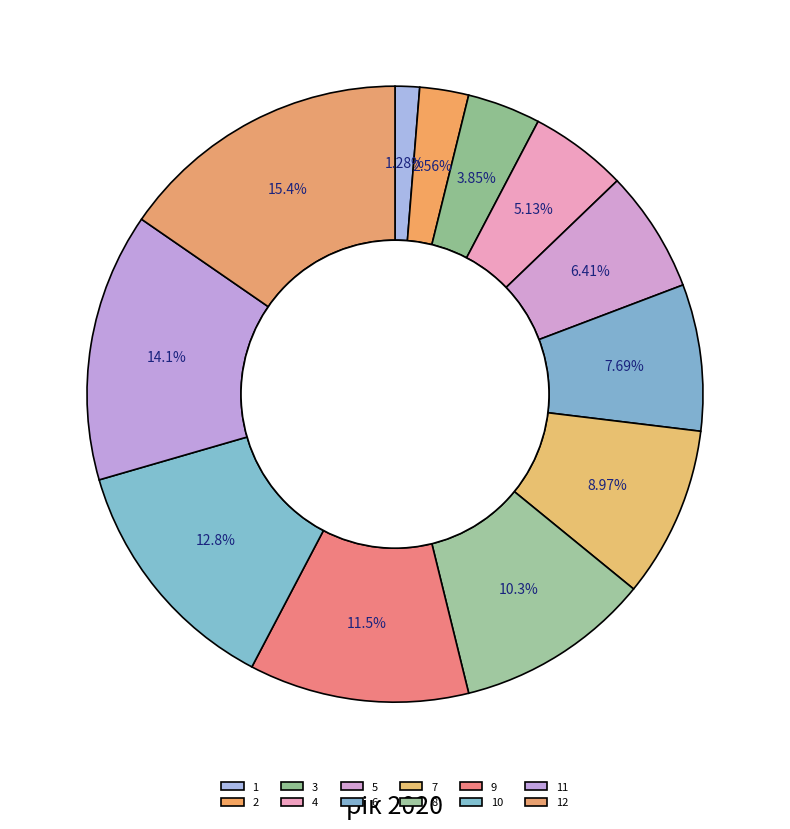

Count the number of slices in the pie.

12